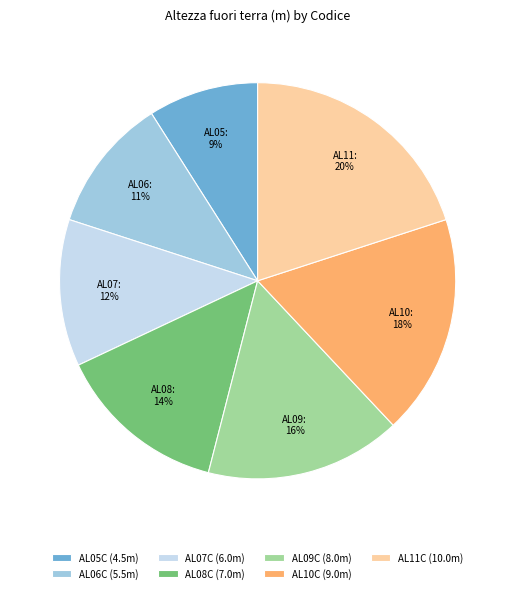

To the nearest percent, what is the average slice percentage?

14%